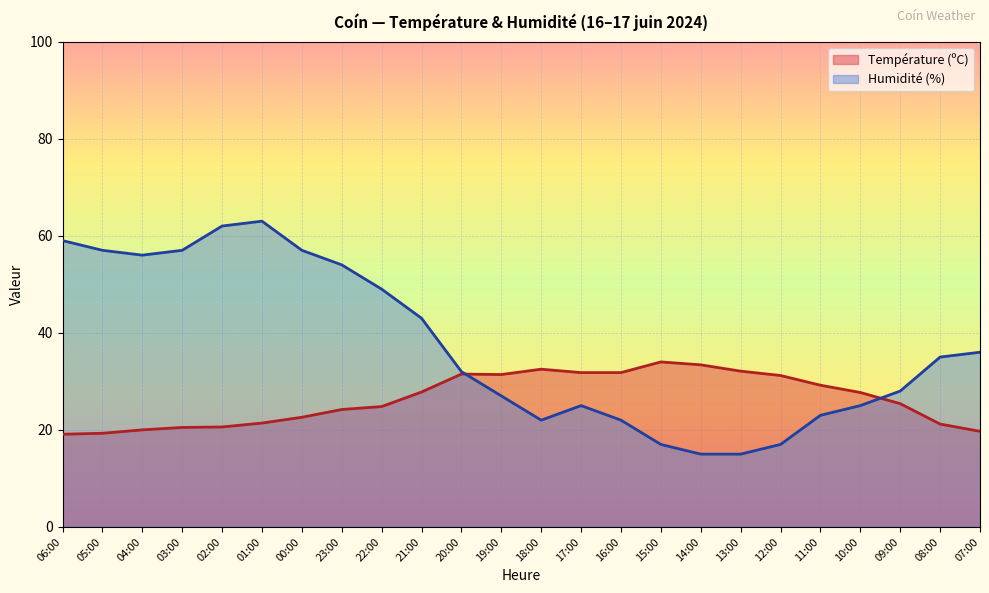

What is the difference between the highest and lowest values at 08:00?

13.8